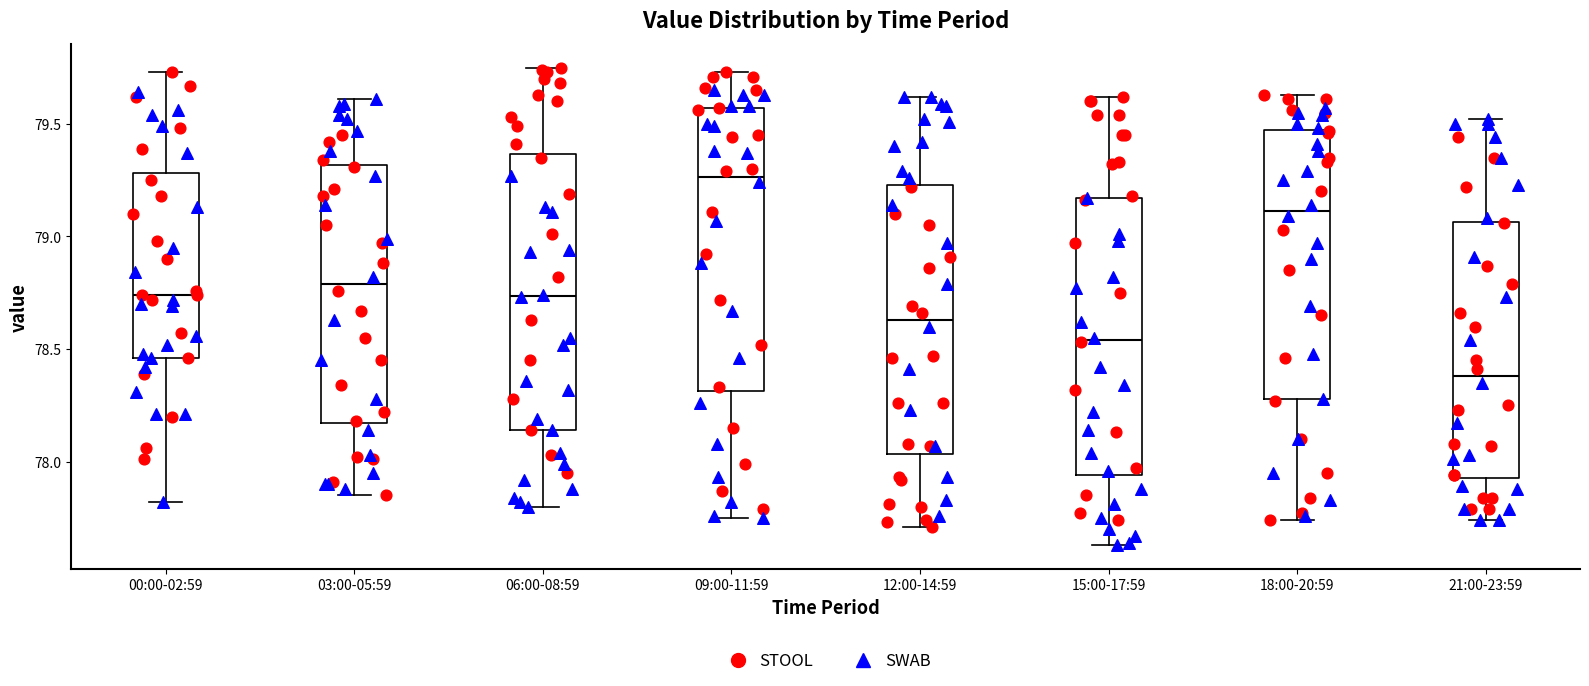

Reading left to right, transcribe this box plot: for each box, give where its median line is, the range the box spans, and where its two whiskers end, as read against the y-axis. The values are not printed on the chart, so give them approximately, as read against the axis.

00:00-02:59: median 78.75, box 78.45 to 79.30, whiskers 77.80 to 79.75
03:00-05:59: median 78.80, box 78.15 to 79.30, whiskers 77.85 to 79.60
06:00-08:59: median 78.75, box 78.15 to 79.35, whiskers 77.80 to 79.75
09:00-11:59: median 79.25, box 78.30 to 79.55, whiskers 77.75 to 79.75
12:00-14:59: median 78.65, box 78.05 to 79.25, whiskers 77.70 to 79.60
15:00-17:59: median 78.55, box 77.95 to 79.15, whiskers 77.65 to 79.60
18:00-20:59: median 79.10, box 78.30 to 79.45, whiskers 77.75 to 79.65
21:00-23:59: median 78.40, box 77.95 to 79.05, whiskers 77.75 to 79.50